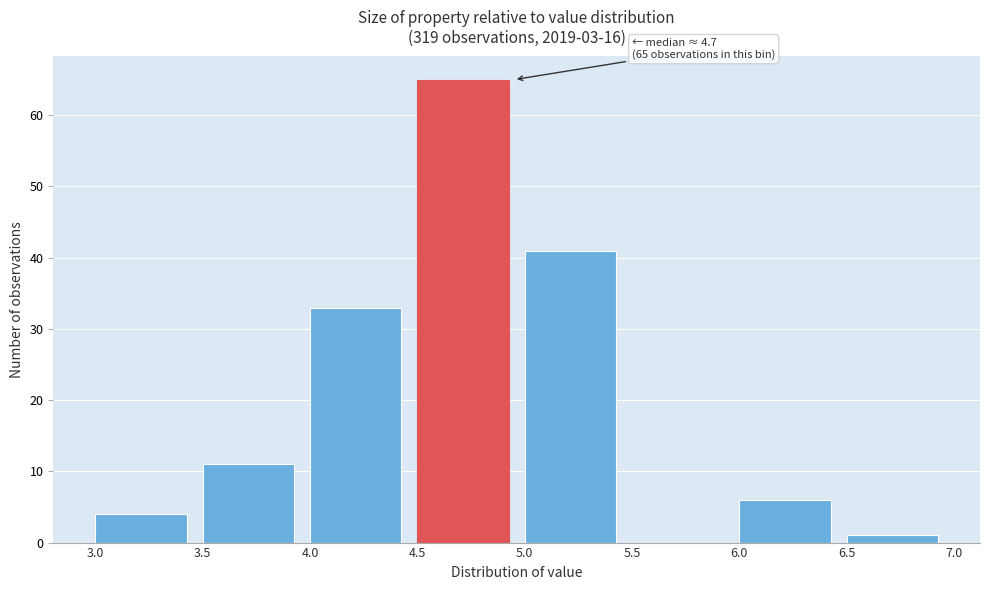

Over which range of the x-axis is the bar tallest?

4.5 to 5.0